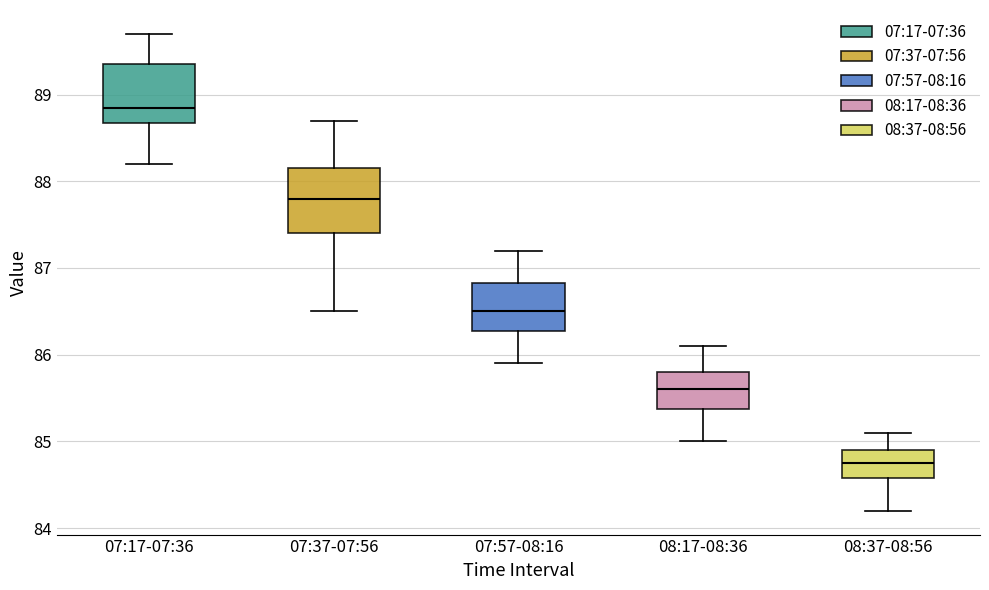

Which box has the lowest median line?

08:37-08:56